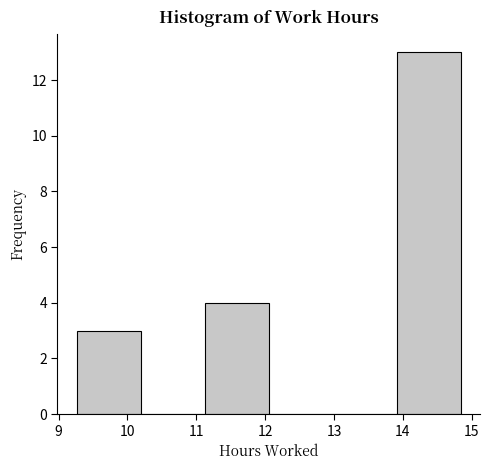

Reading left to right, transcribe this chart: for each bar, give the range it covers on the x-axis and its height. Neither the bar edges nor the heights are printed on the chart, so give them approximately, as read against the axes.

9.26 to 10.19: 3
10.19 to 11.12: 0
11.12 to 12.05: 4
12.05 to 12.98: 0
12.98 to 13.91: 0
13.91 to 14.84: 13